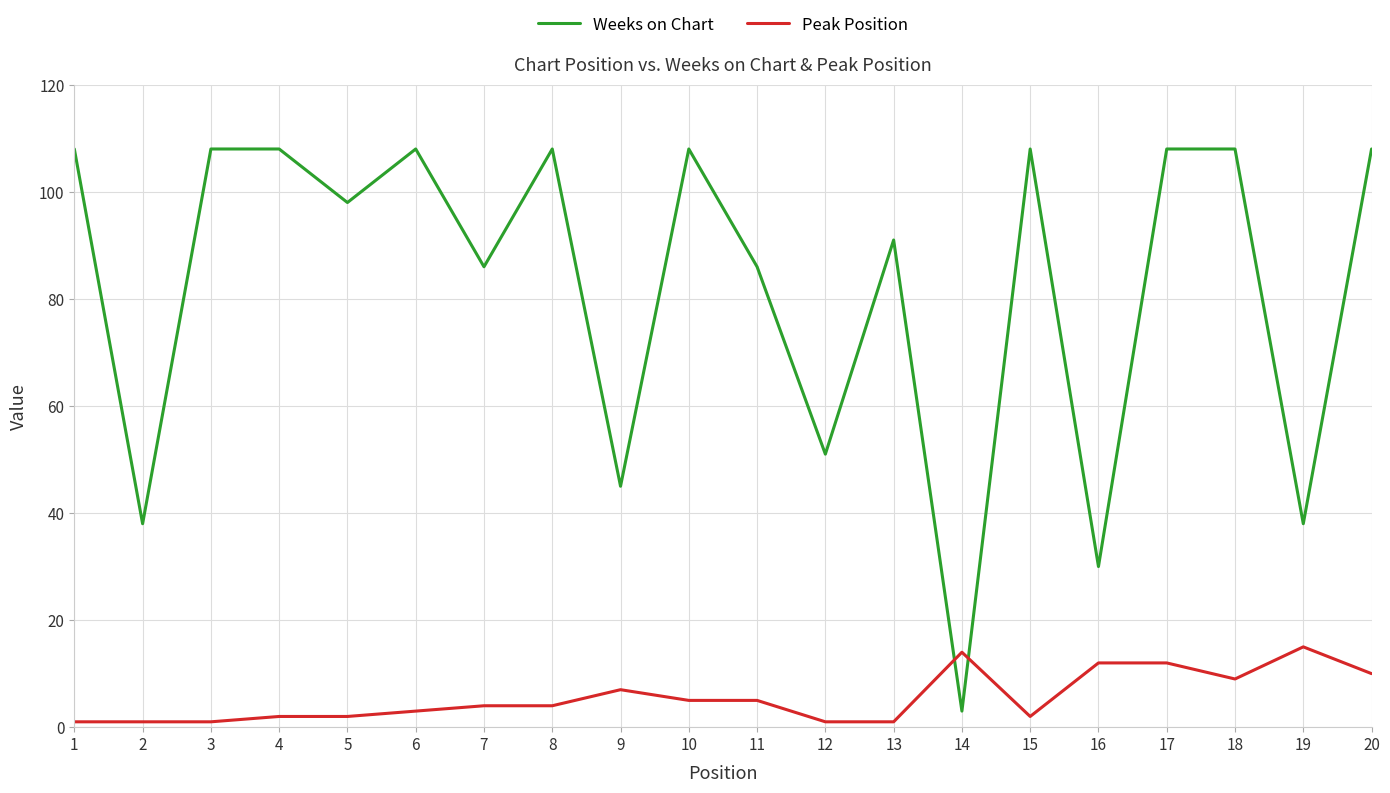

Does the chart display data point markers on the line(s)?

No